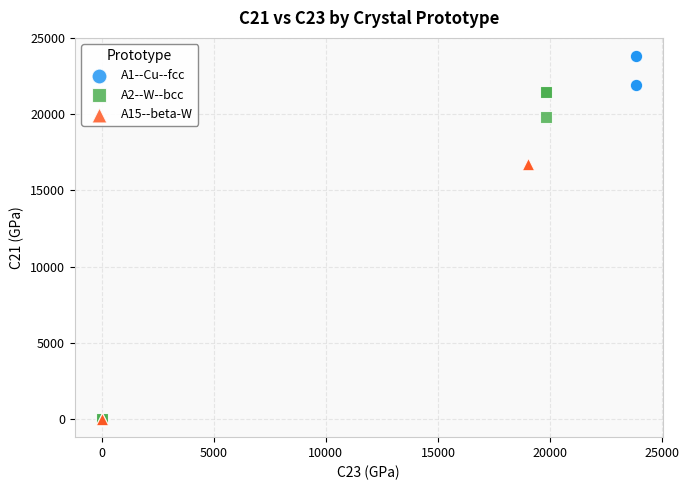

Which series has the largest Y range (max minus min)?

A1--Cu--fcc